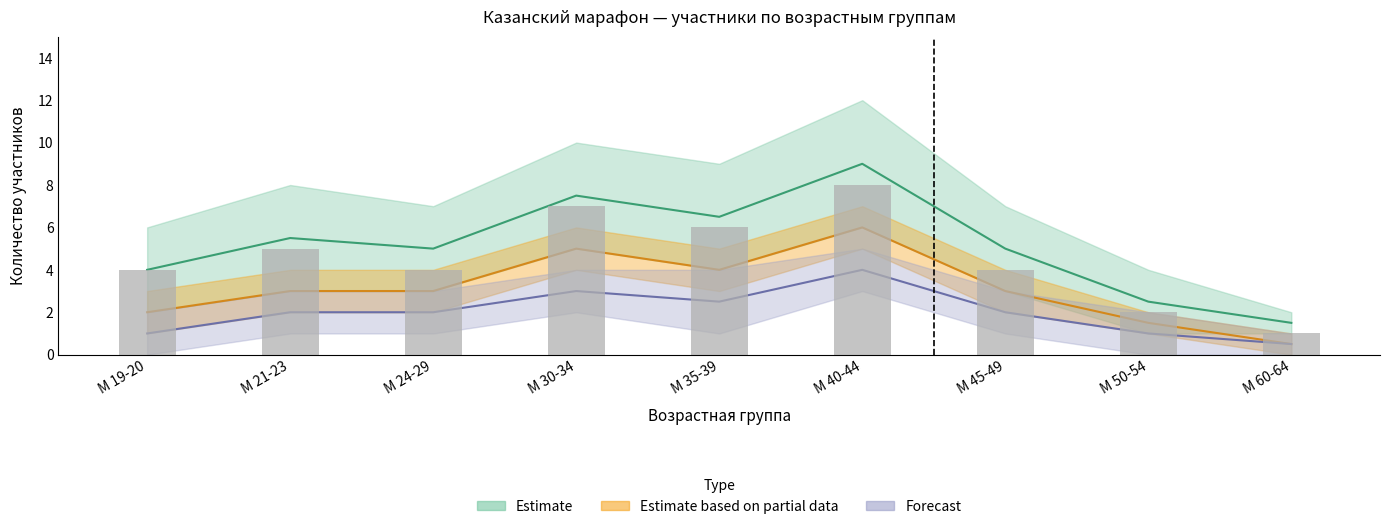

Rank the categories by value from lowest to highest.

М 60-64, М 50-54, М 19-20, М 24-29, М 45-49, М 21-23, М 35-39, М 30-34, М 40-44